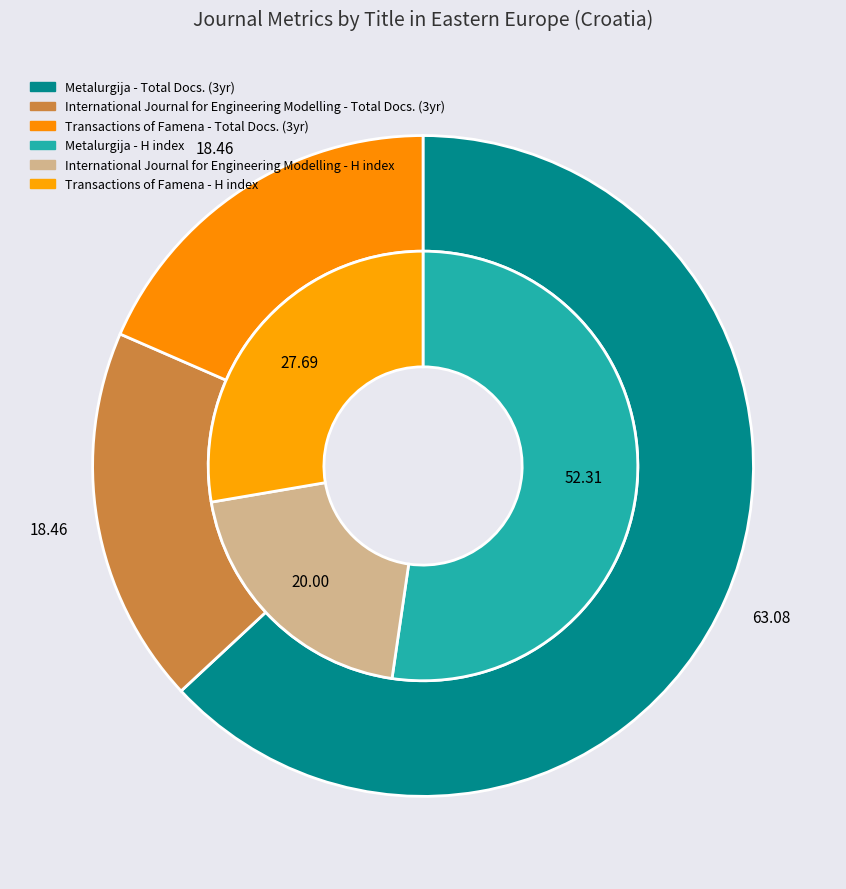

To the nearest percent, what is the difference between the Metalurgija and International Journal for Engineering Modelling slice percentages?

45%